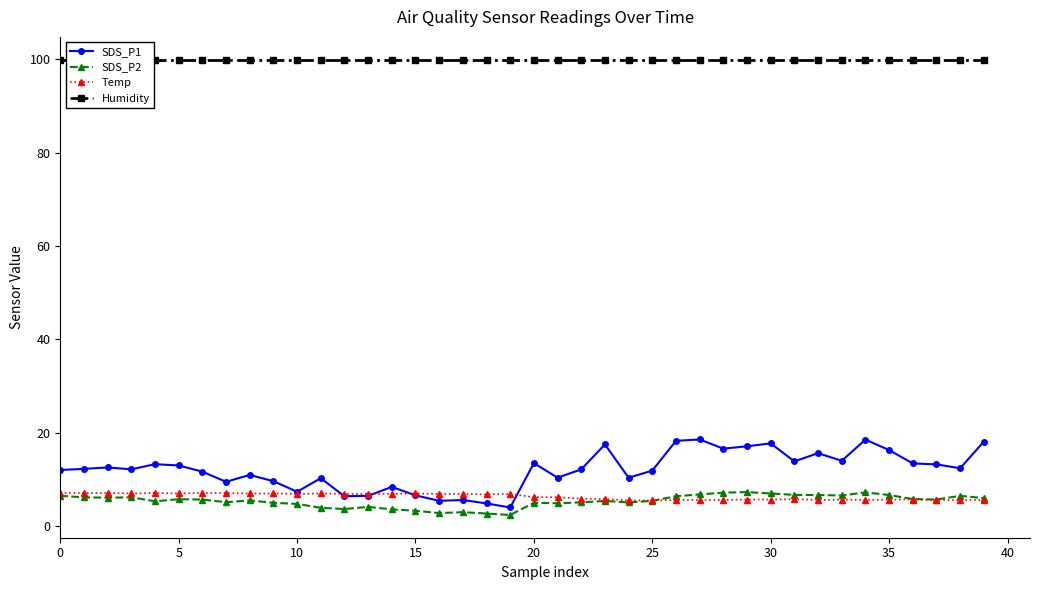

How many times do Temp and SDS_P2 cross each other?

1